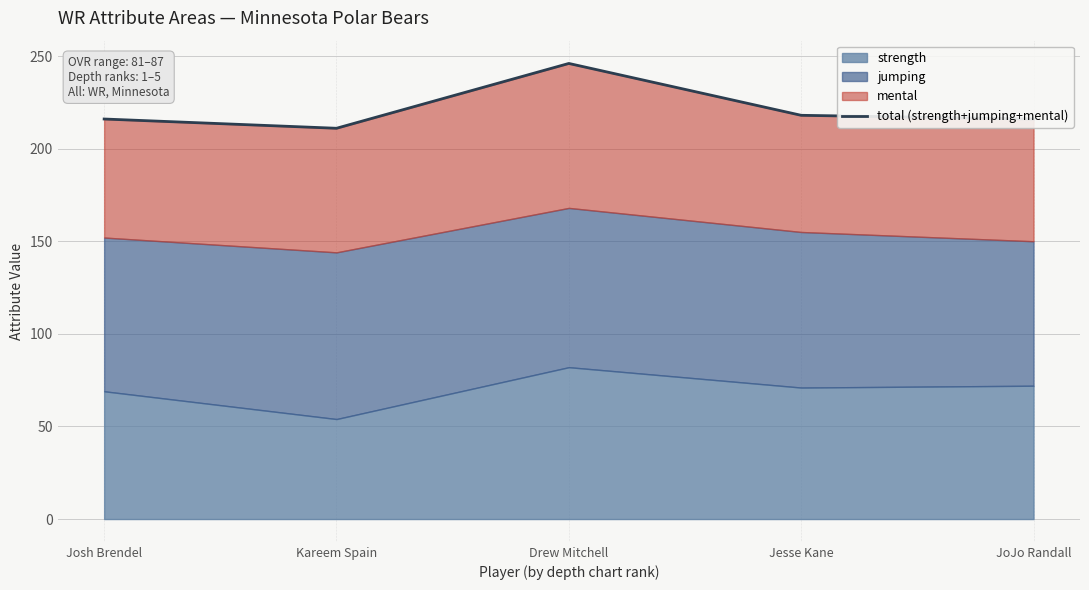

Count the number of values greater than 216.

2